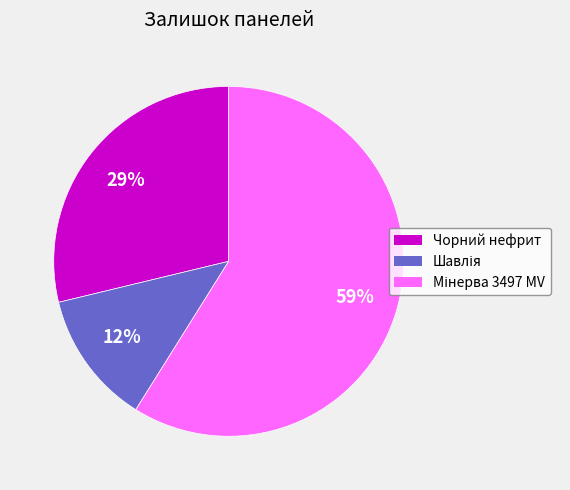

To the nearest percent, what is the difference between the largest and smallest slice percentages?

47%